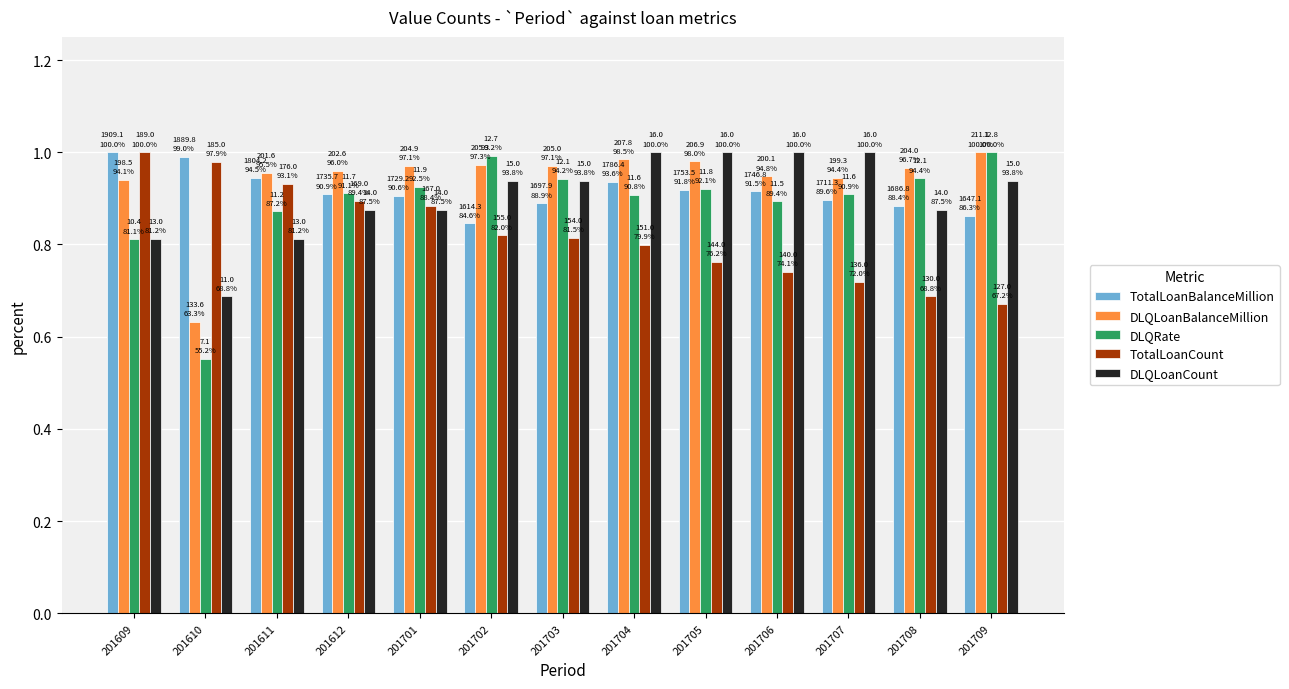

Which series has the largest range (max minus min)?

DLQRate